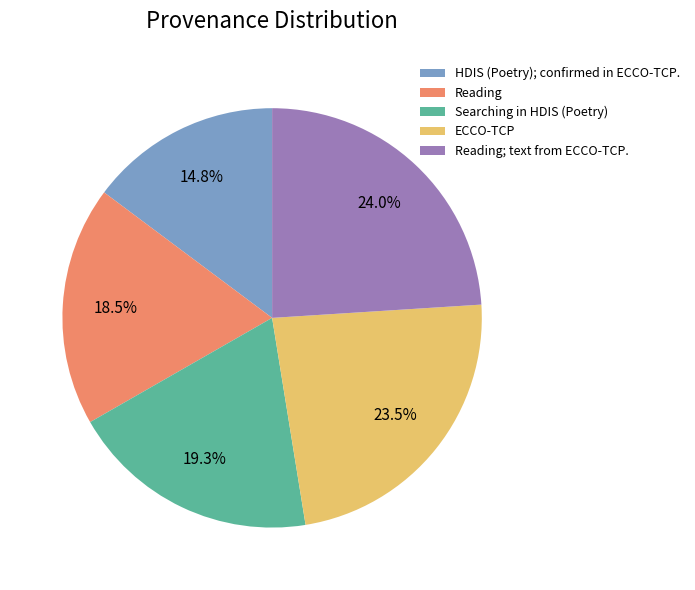

Do ECCO-TCP and HDIS (Poetry); confirmed in ECCO-TCP. together represent more than half of the pie?

No